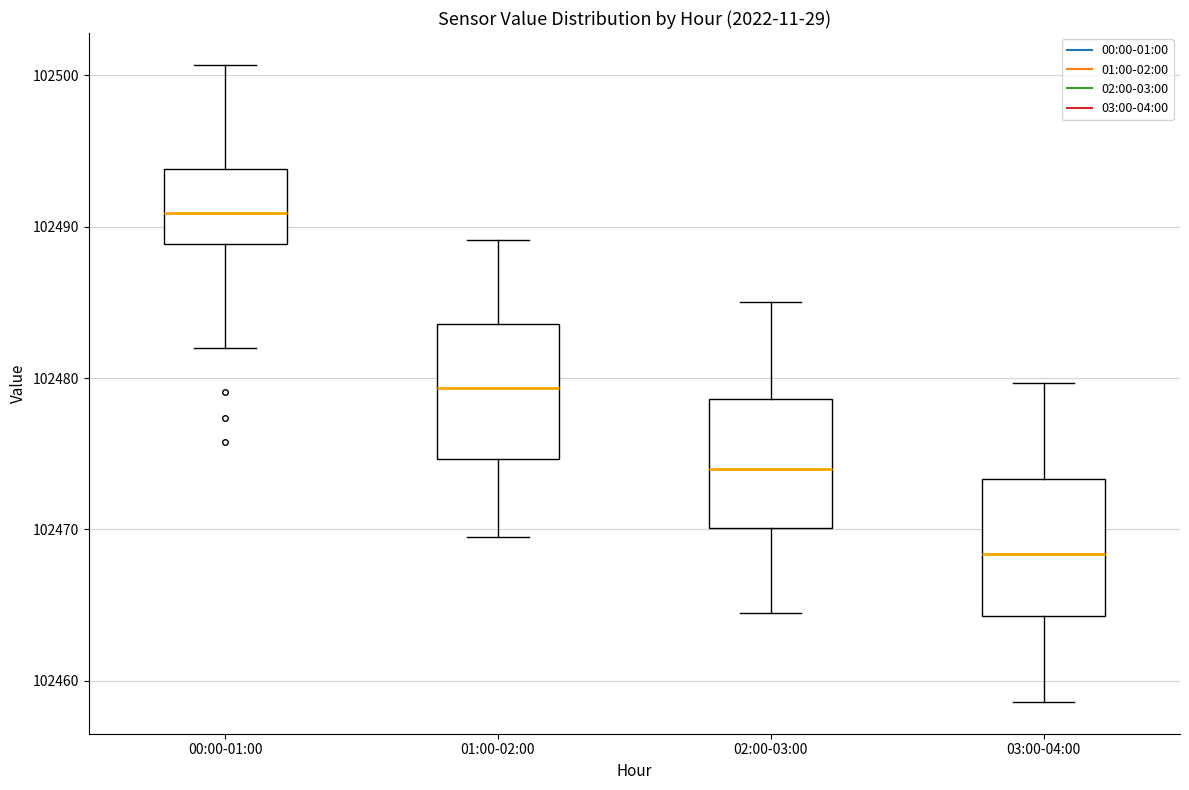

Reading left to right, read every box against the y-axis: the position of its median line, the range the box covers, and the ends of its whiskers. The values are not printed on the chart, so give them approximately, as read against the axis.

00:00-01:00: median 102491, box 102489 to 102494, whiskers 102482 to 102501
01:00-02:00: median 102479, box 102475 to 102484, whiskers 102470 to 102489
02:00-03:00: median 102474, box 102470 to 102479, whiskers 102465 to 102485
03:00-04:00: median 102468, box 102464 to 102473, whiskers 102459 to 102480